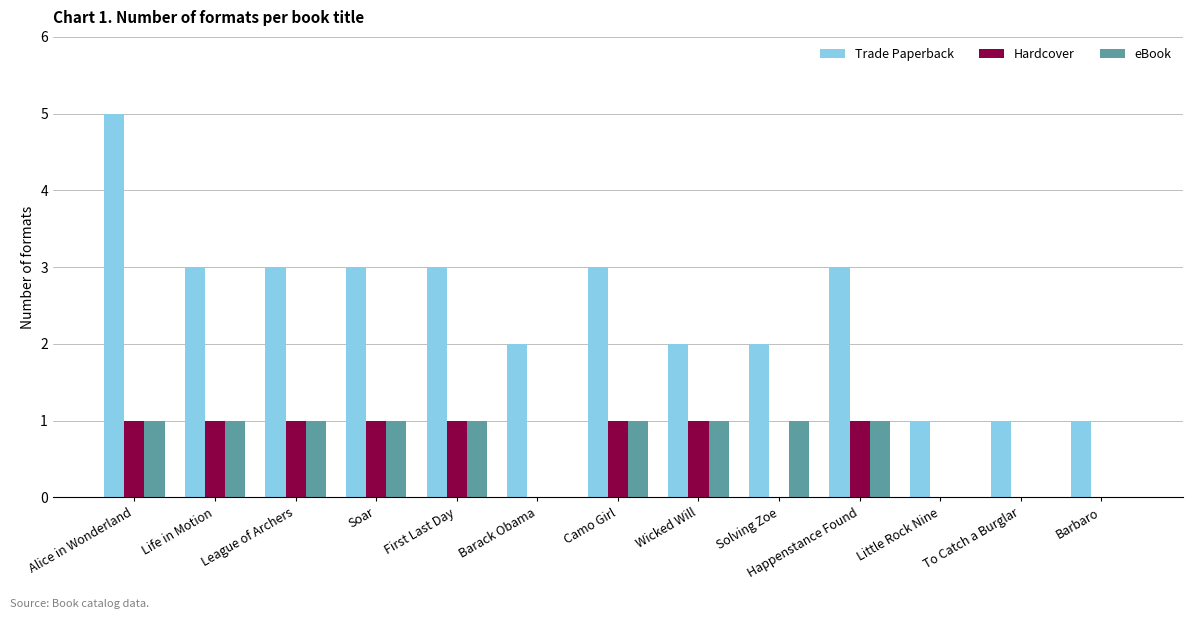

What is the sum of all eBook values?

9